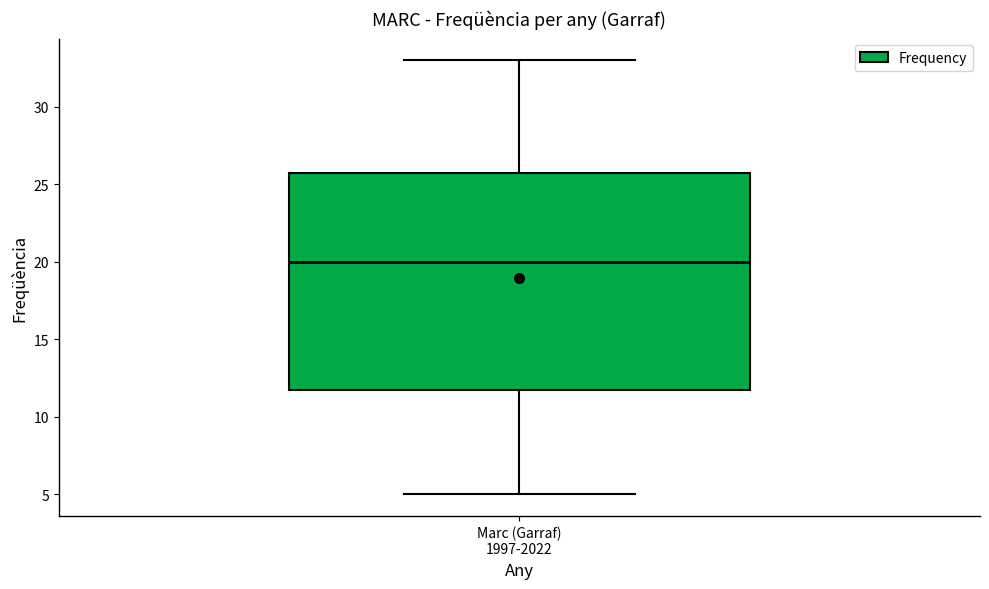

Transcribe this box plot: give where the median line is, the range the box spans, and where the two whiskers end, as read against the y-axis. The values are not printed on the chart, so give them approximately, as read against the axis.

median 20, box 12 to 26, whiskers 5 to 33